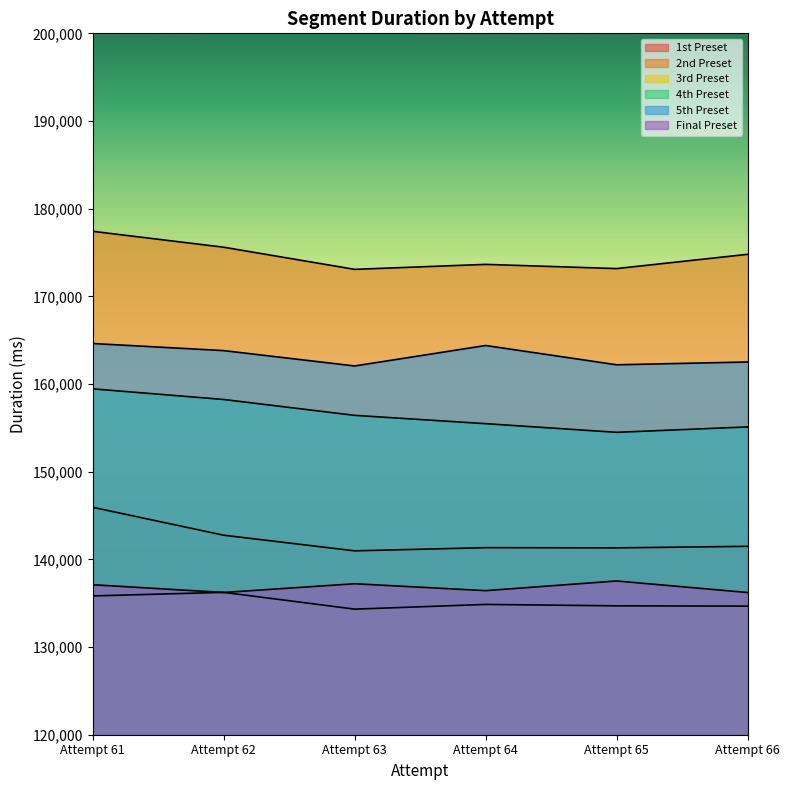

Reading right to left, list all the values displayed in this chart.

1st Preset: 141488	141311	141336	140973	142756	145941
2nd Preset: 174796	173168	173647	173081	175605	177419
3rd Preset: 134668	134700	134862	134323	136238	135830
4th Preset: 155109	154491	155479	156426	158237	159451
5th Preset: 162514	162194	164395	162060	163812	164622
Final Preset: 136220	137537	136432	137220	136225	137107